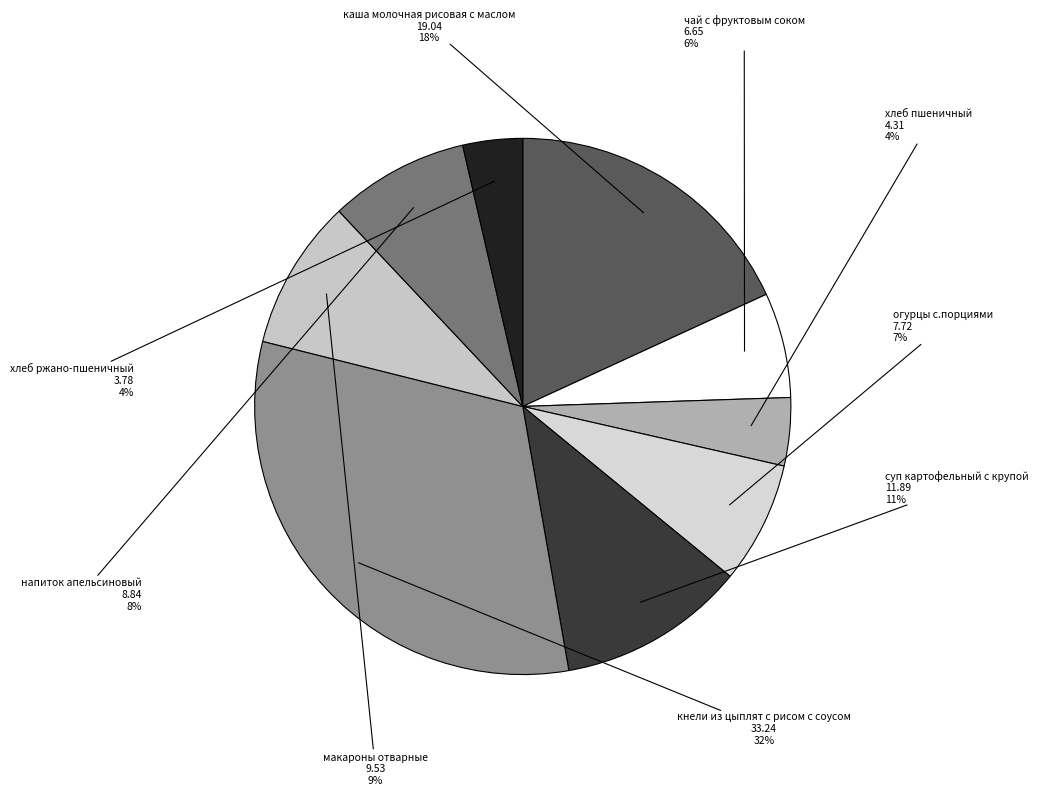

Does суп картофельный с крупой account for over 50% of the chart?

No